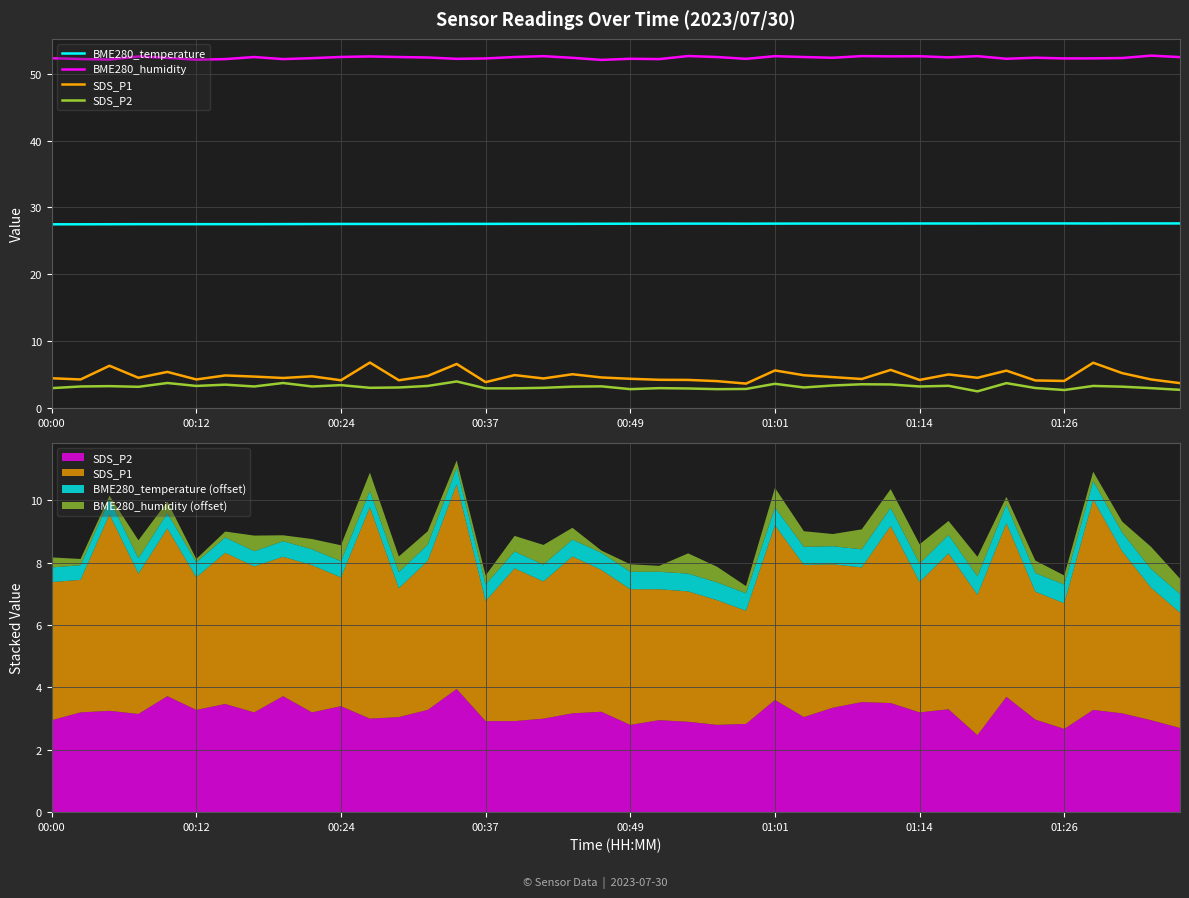

How many lines are shown in the chart?

4